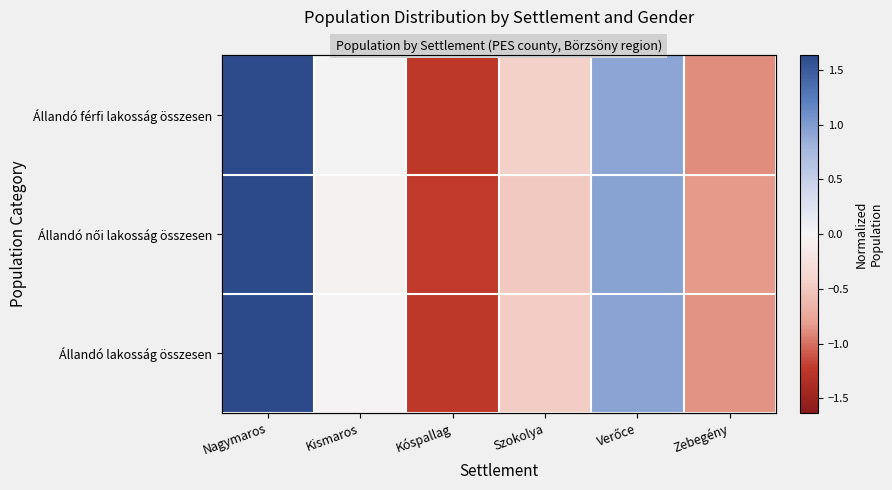

What is the difference between the Állandó férfi lakosság összesen values at Verőce and Kismaros?

0.9